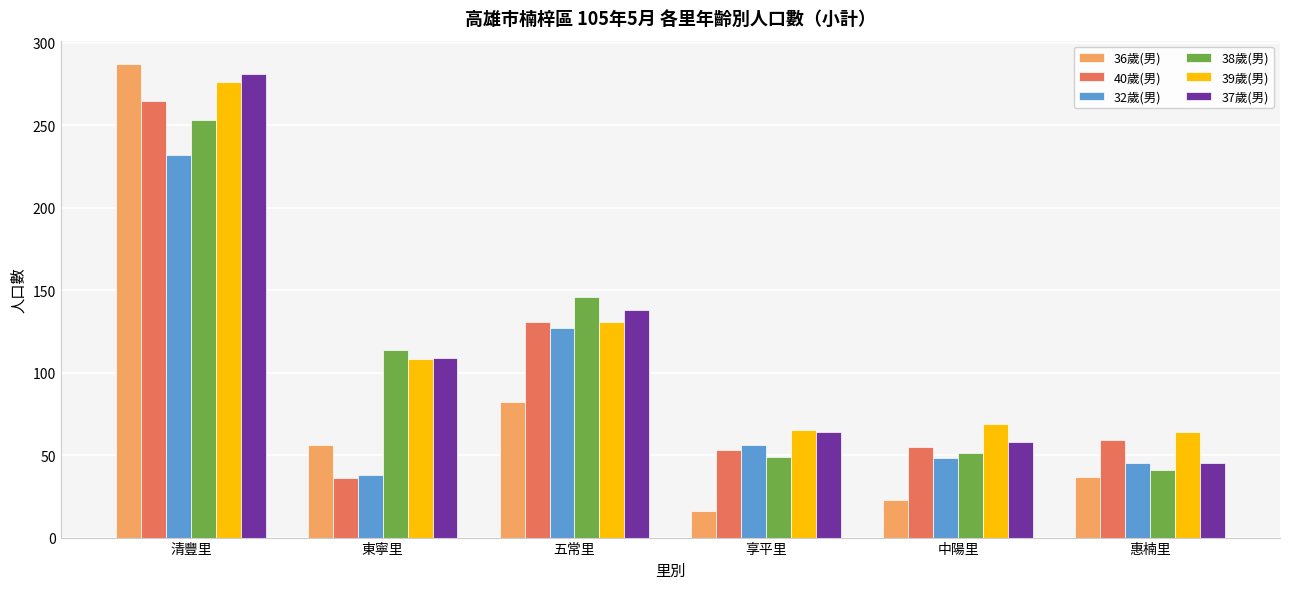

Is it true that 36歲(男) equals 16 at 享平里?

True